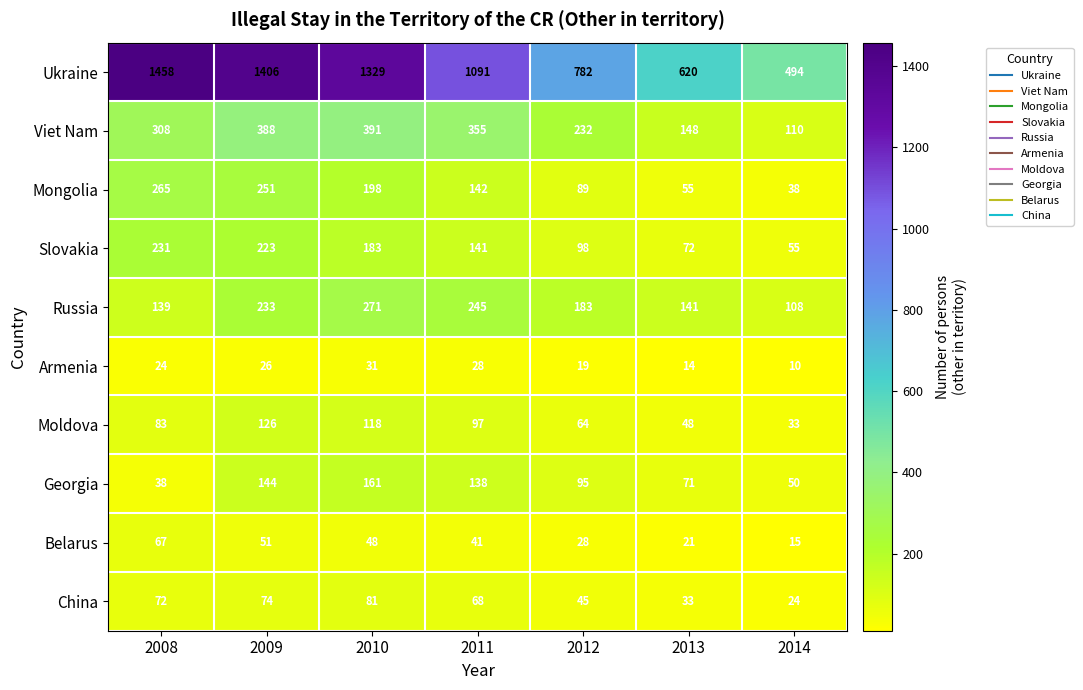

The Armenia series shows 10 at 2014. True or false?

True